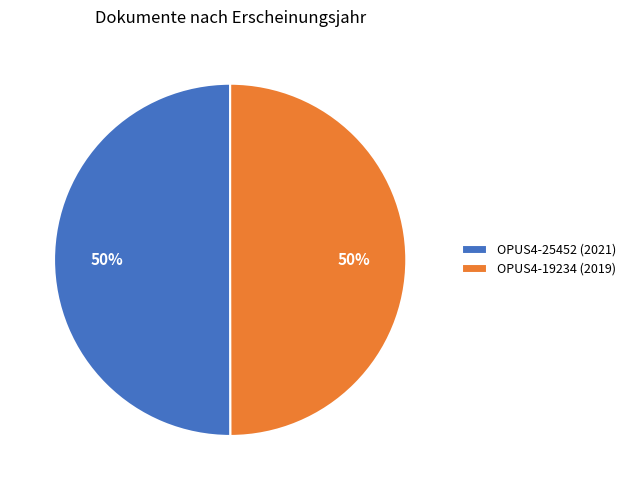

Approximately how many times larger is the value at OPUS4-25452 (2021) compared to OPUS4-19234 (2019)?

1.0